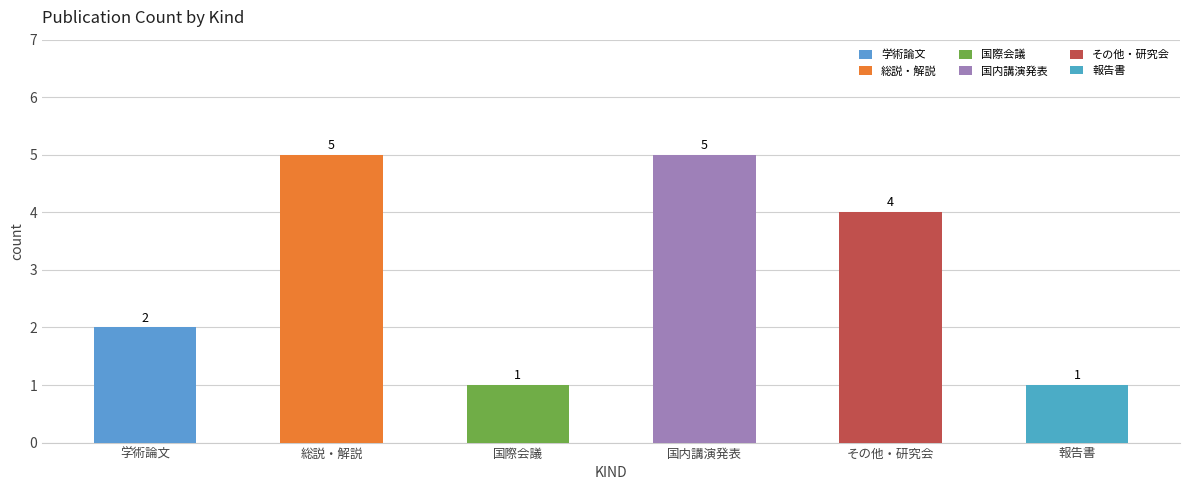

What position from the right is その他・研究会?

2